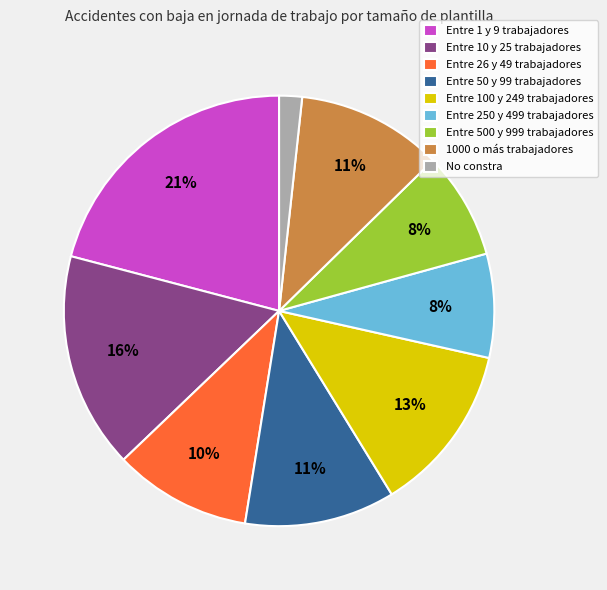

What percentage is the Entre 500 y 999 trabajadores slice, to the nearest percent?

8%